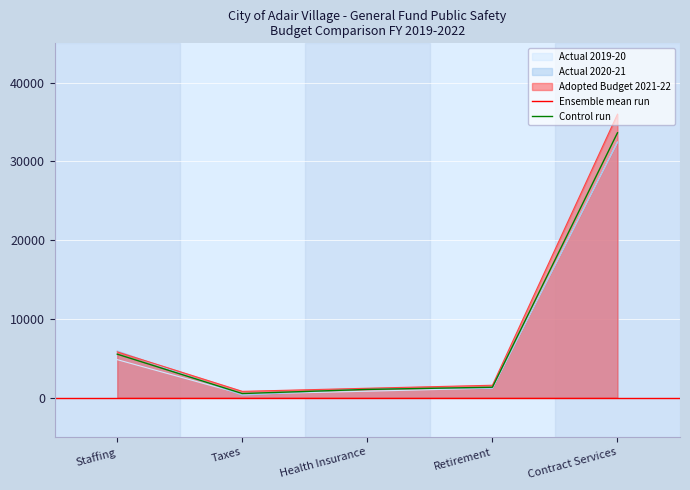

The Actual 2020-21 series shows 1189.0 at Retirement. True or false?

True